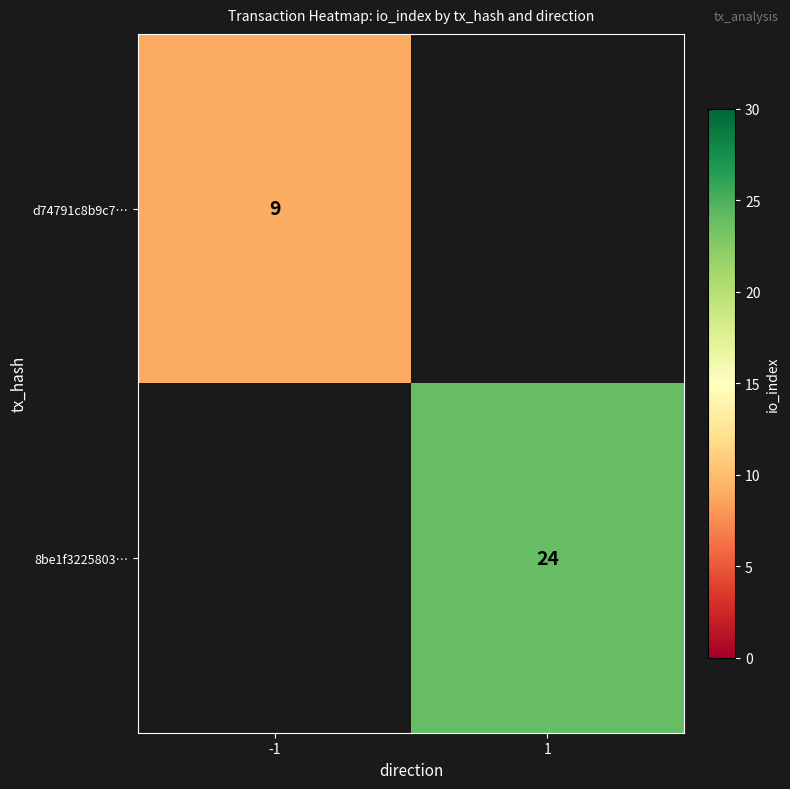

Is it true that d74791c8b9c7… equals 9 at -1?

True